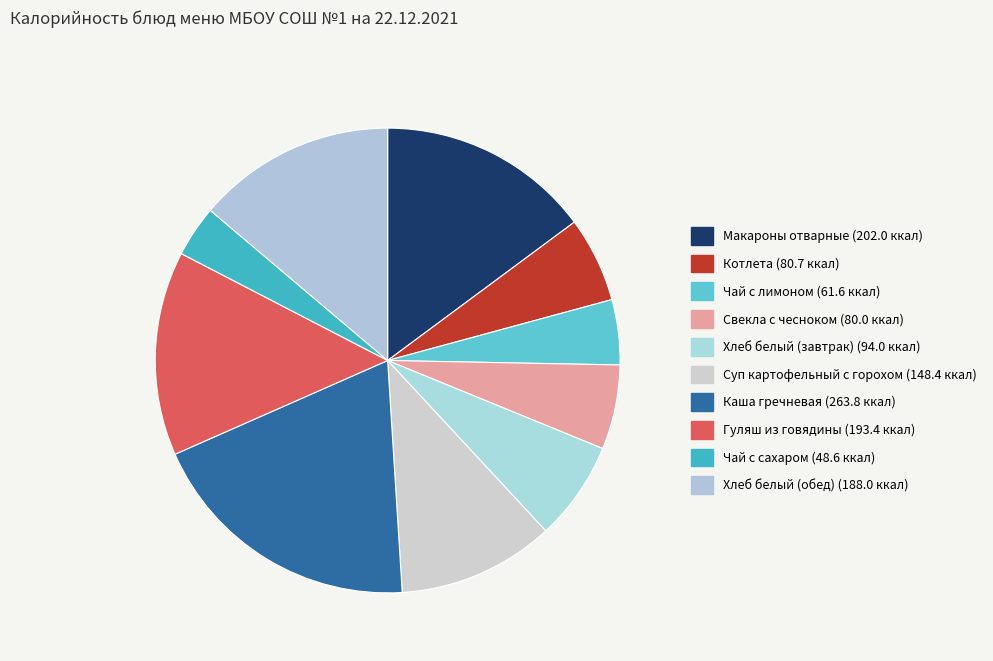

What is the largest slice in the pie chart?

Каша гречневая